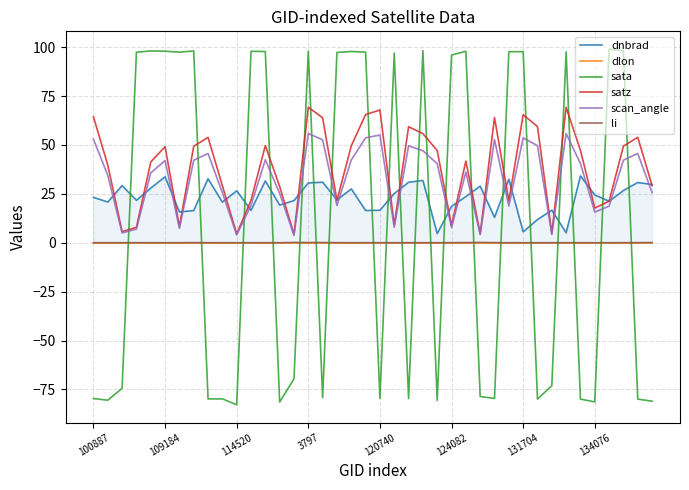

What is the minimum value shown in the chart?

-82.9